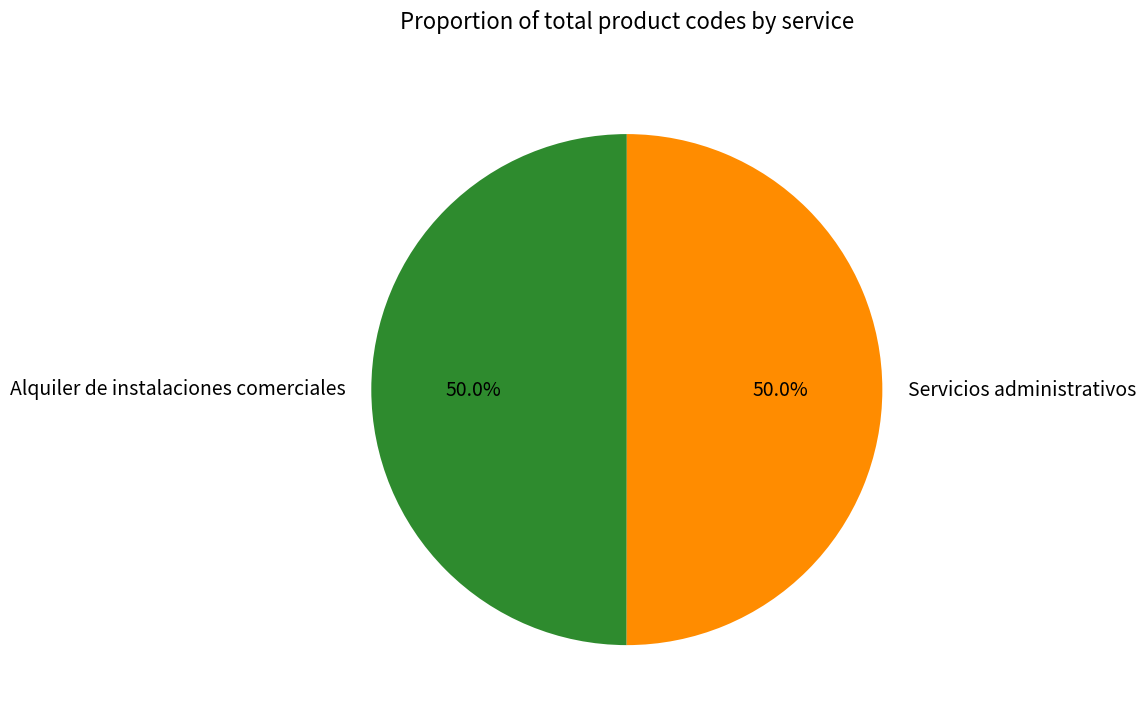

The Servicios administrativos slice represents 58% of the pie. True or false?

False